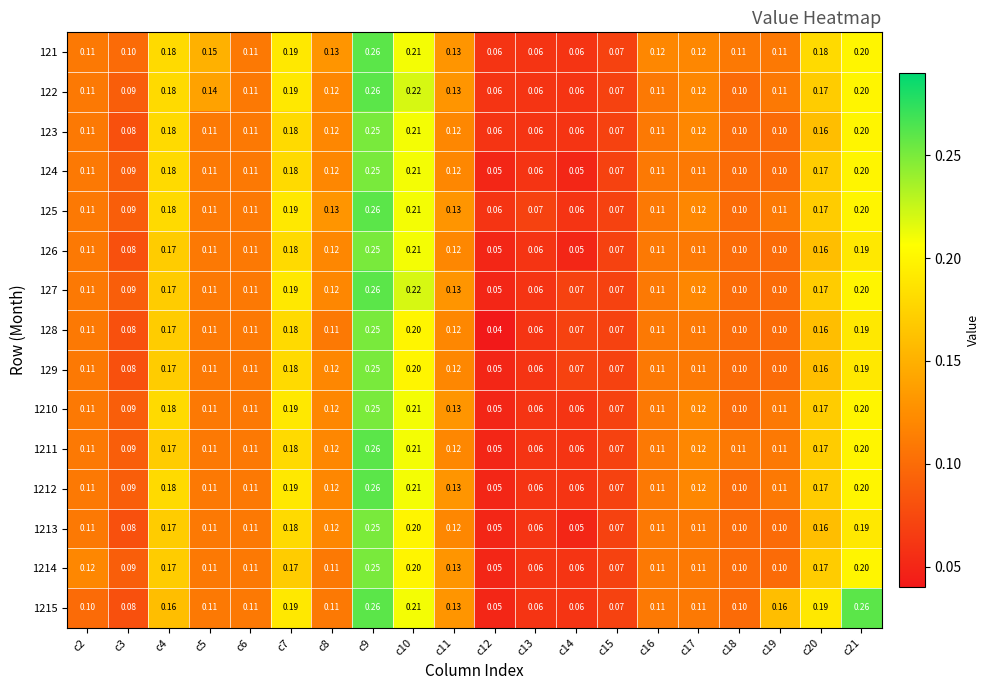

Is the value of 127 at c9 greater than the value of 1212 at c5?

Yes